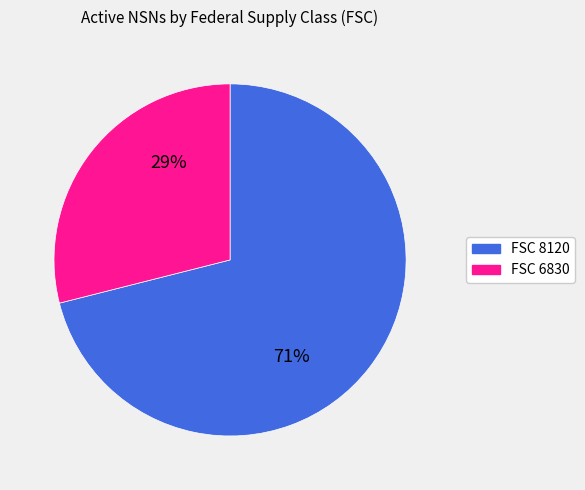

Rank the categories by value from lowest to highest.

FSC 6830, FSC 8120